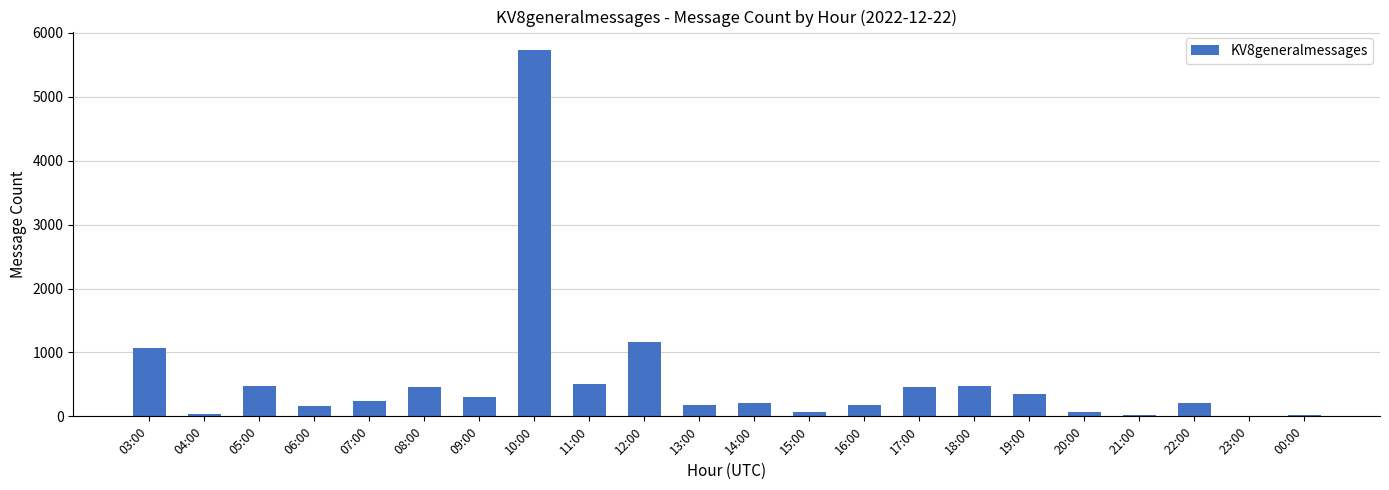

The chart shows a value of 74 at 15:00. True or false?

True